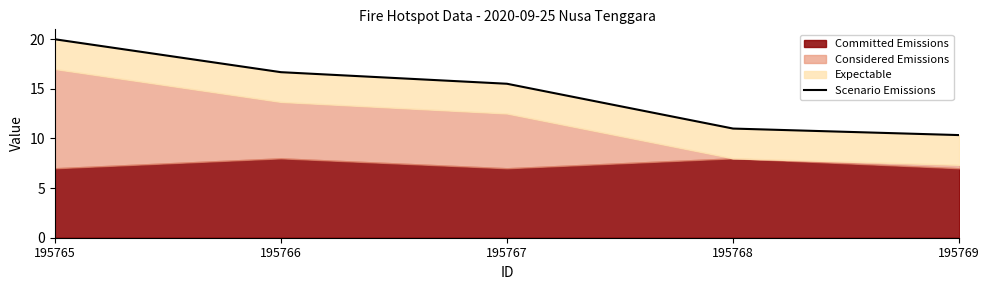

Is it true that the value at 195769 is 10.3?

True